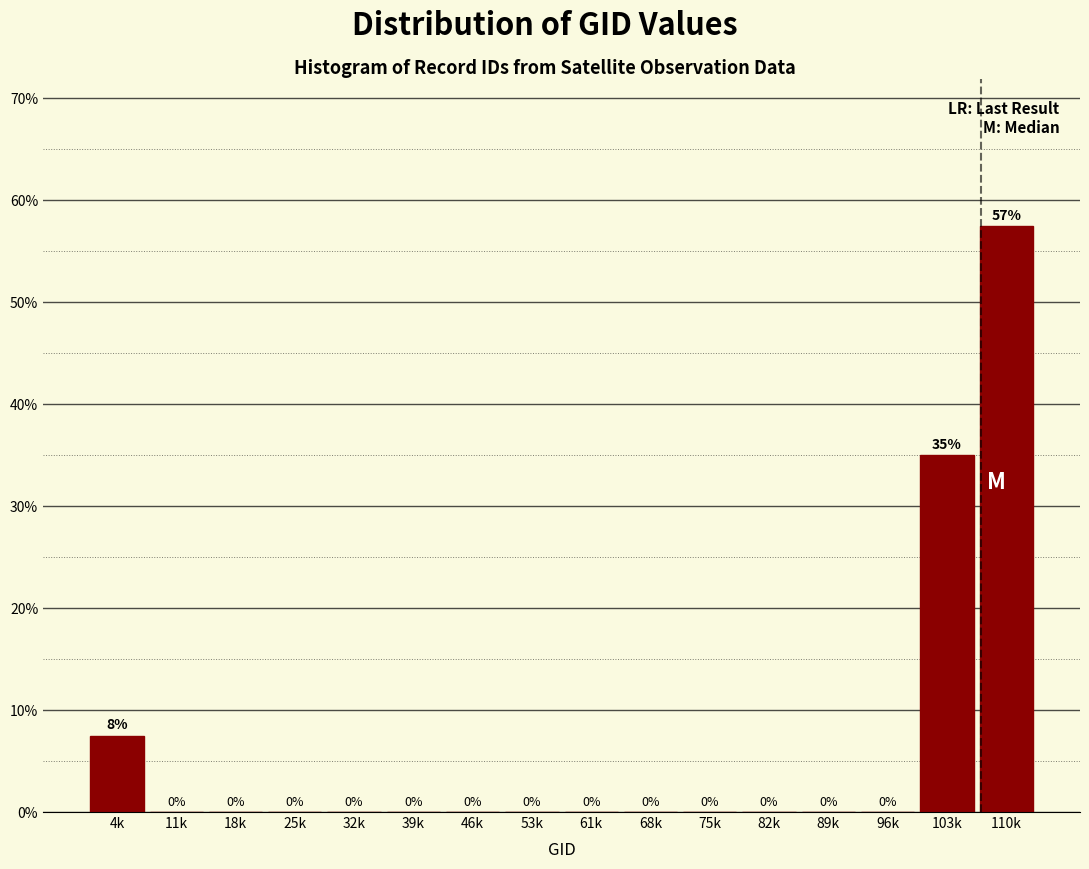

What is the sum of all values?

100.0